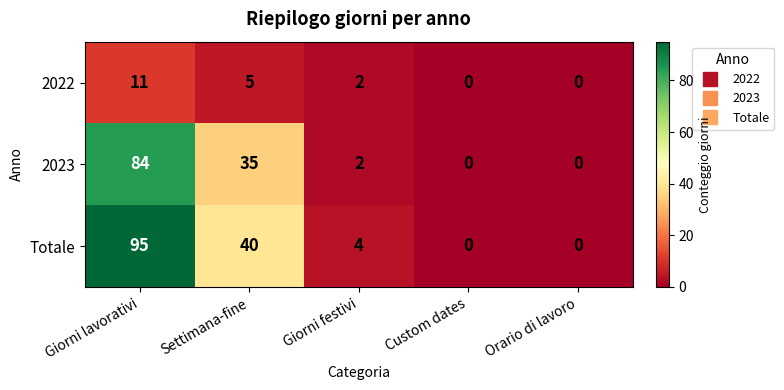

Reading left to right, what are all the values shown in this chart?

2022: Giorni lavorativi=11	Settimana-fine=5	Giorni festivi=2	Custom dates=0	Orario di lavoro=0
2023: Giorni lavorativi=84	Settimana-fine=35	Giorni festivi=2	Custom dates=0	Orario di lavoro=0
Totale: Giorni lavorativi=95	Settimana-fine=40	Giorni festivi=4	Custom dates=0	Orario di lavoro=0